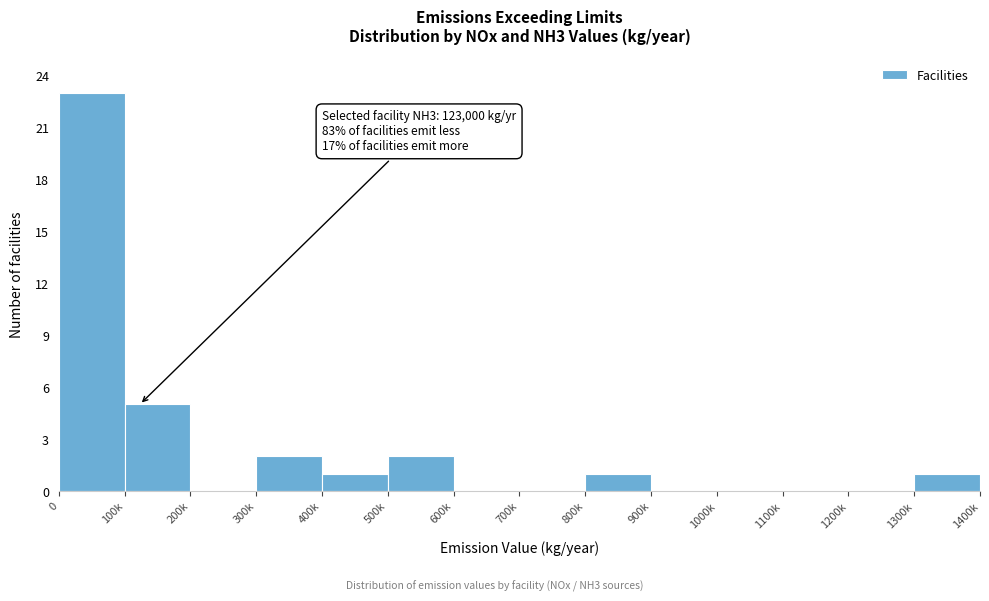

Reading left to right, extract all data points from this chart.

0=23	100k=5	200k=0	300k=2	400k=1	500k=2	600k=0	700k=0	800k=1	900k=0	1000k=0	1100k=0	1200k=0	1300k=1